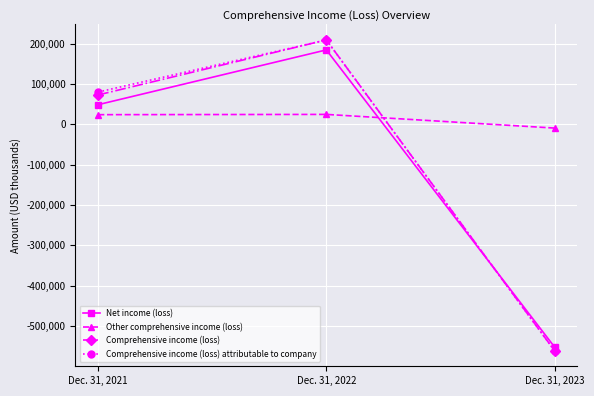

How many lines are shown in the chart?

4